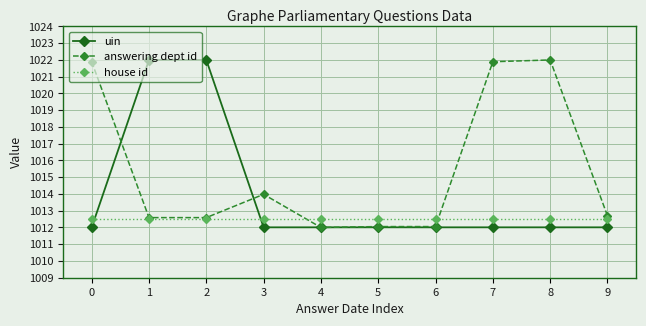

What is the total value across all series at 7?

3046.4